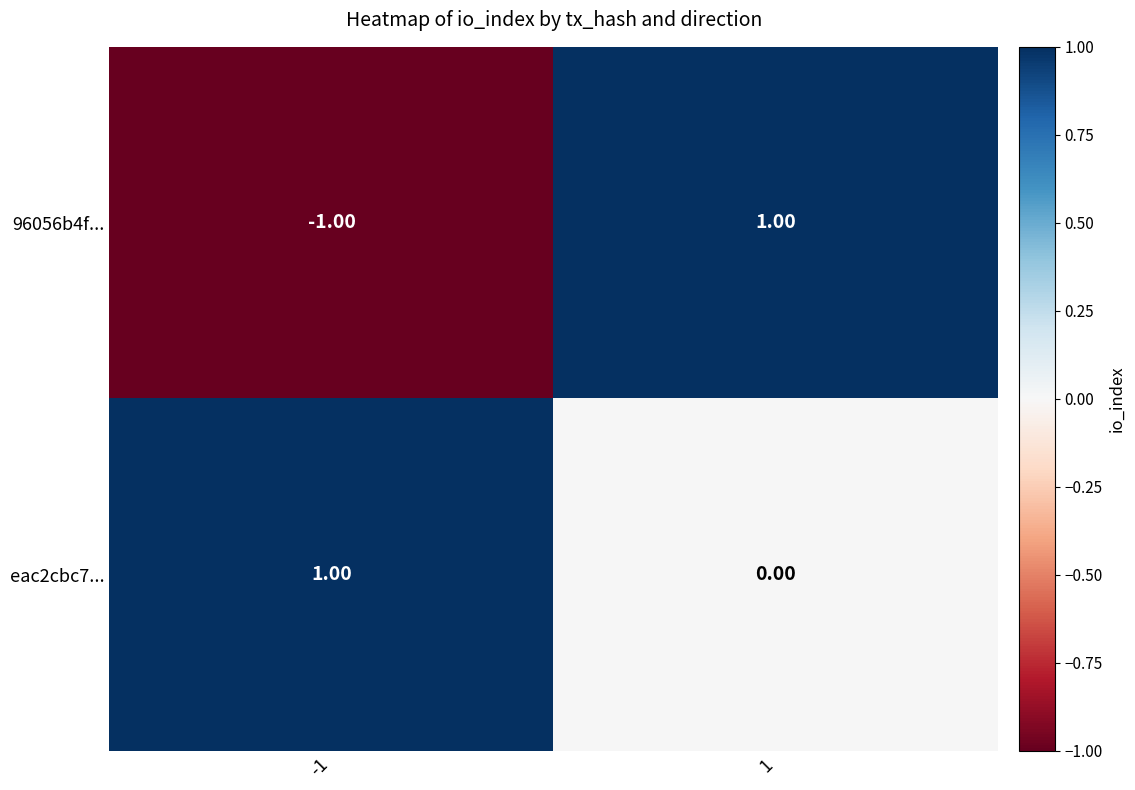

Rank the series by their average value, from highest to lowest.

eac2cbc7..., 96056b4f...